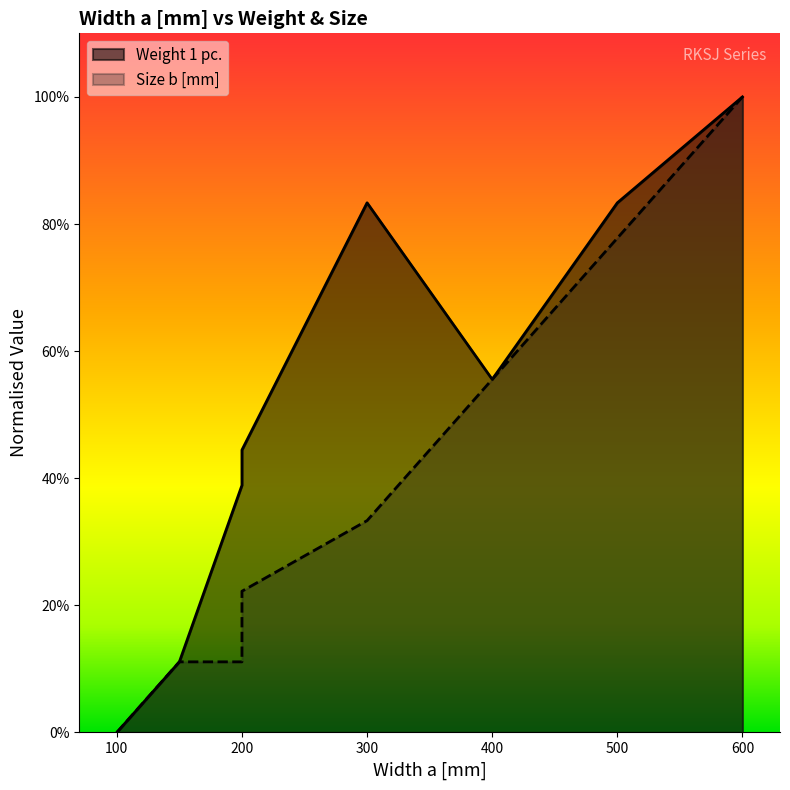

What are all the series names shown in the legend?

Weight 1 pc., Size b [mm]